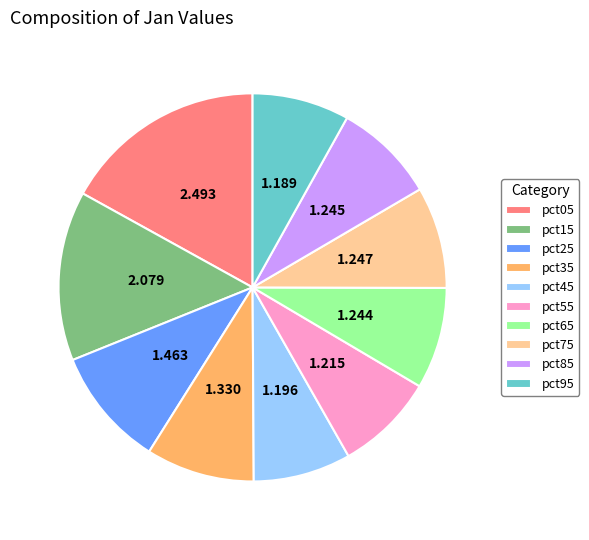

Is pct35 the majority of the pie?

No